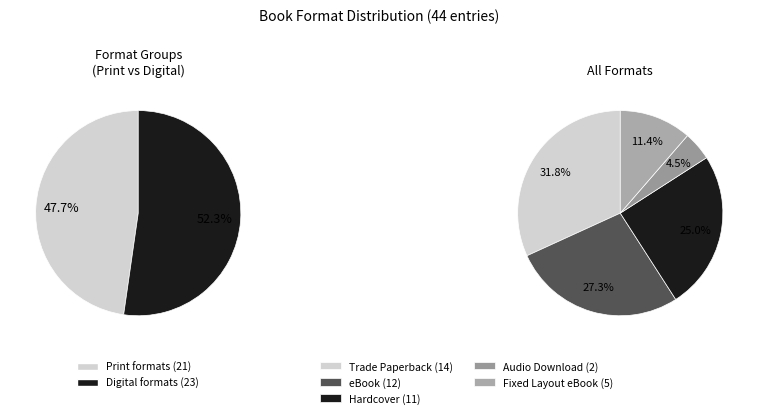

Approximately how many times larger is the value at Trade Paperback compared to Fixed Layout eBook?

2.8